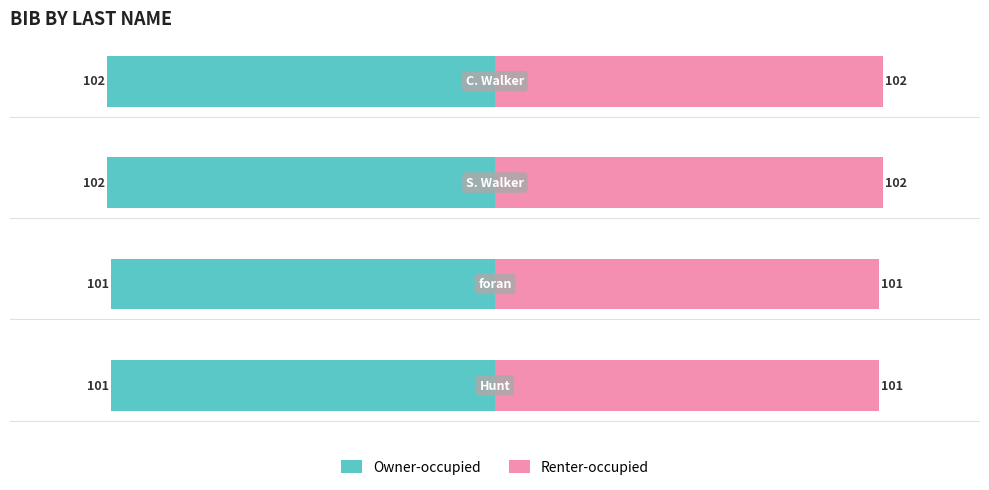

Reading left to right, extract all data points from this chart.

Owner-occupied: -101	-101	-102	-102
Renter-occupied: 101	101	102	102